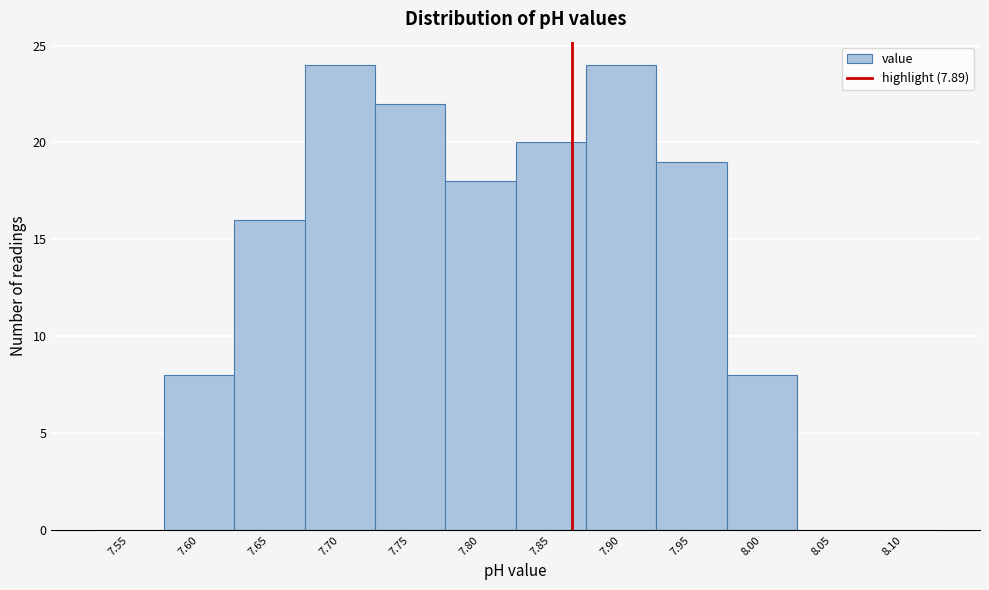

Reading left to right, list all the values displayed in this chart.

7.55=0	7.60=8	7.65=16	7.70=24	7.75=22	7.80=18	7.85=20	7.90=24	7.95=19	8.00=8	8.05=0	8.10=0